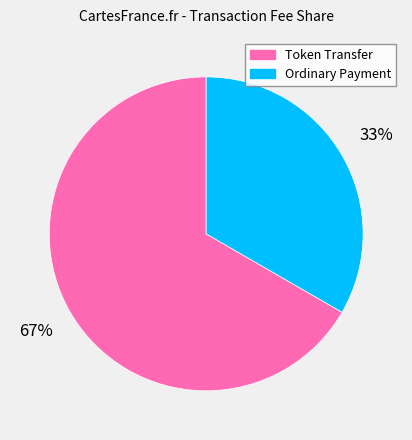

Is it true that Token Transfer is 1% of the pie?

False